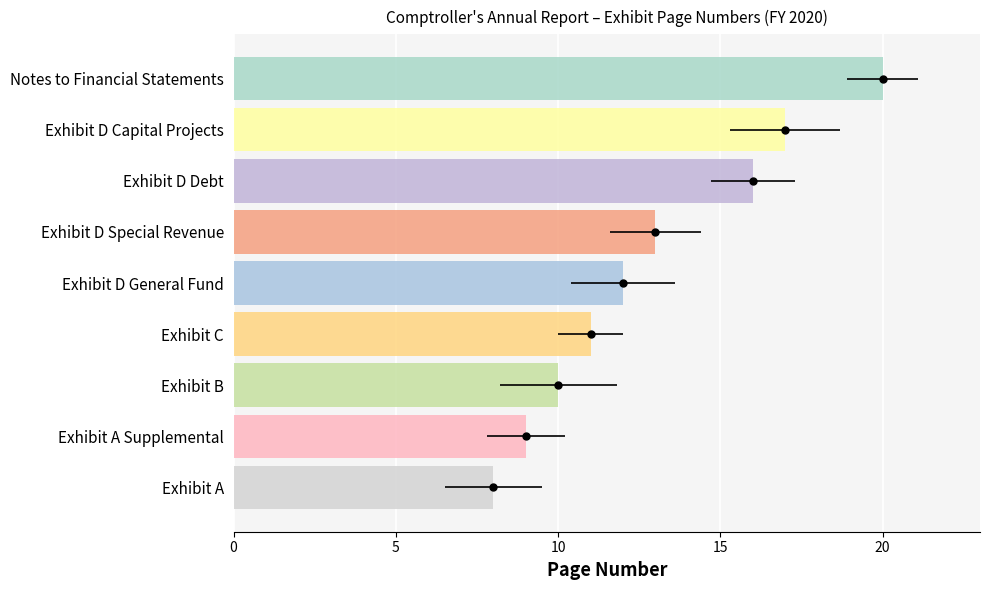

What is the average value?

13